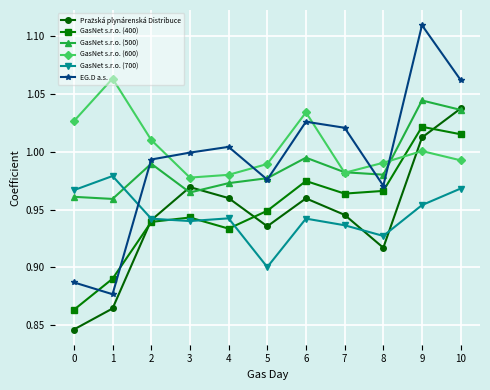

Which series ends up on top after the final intersection of EG.D a.s. and GasNet s.r.o. (400)?

EG.D a.s.